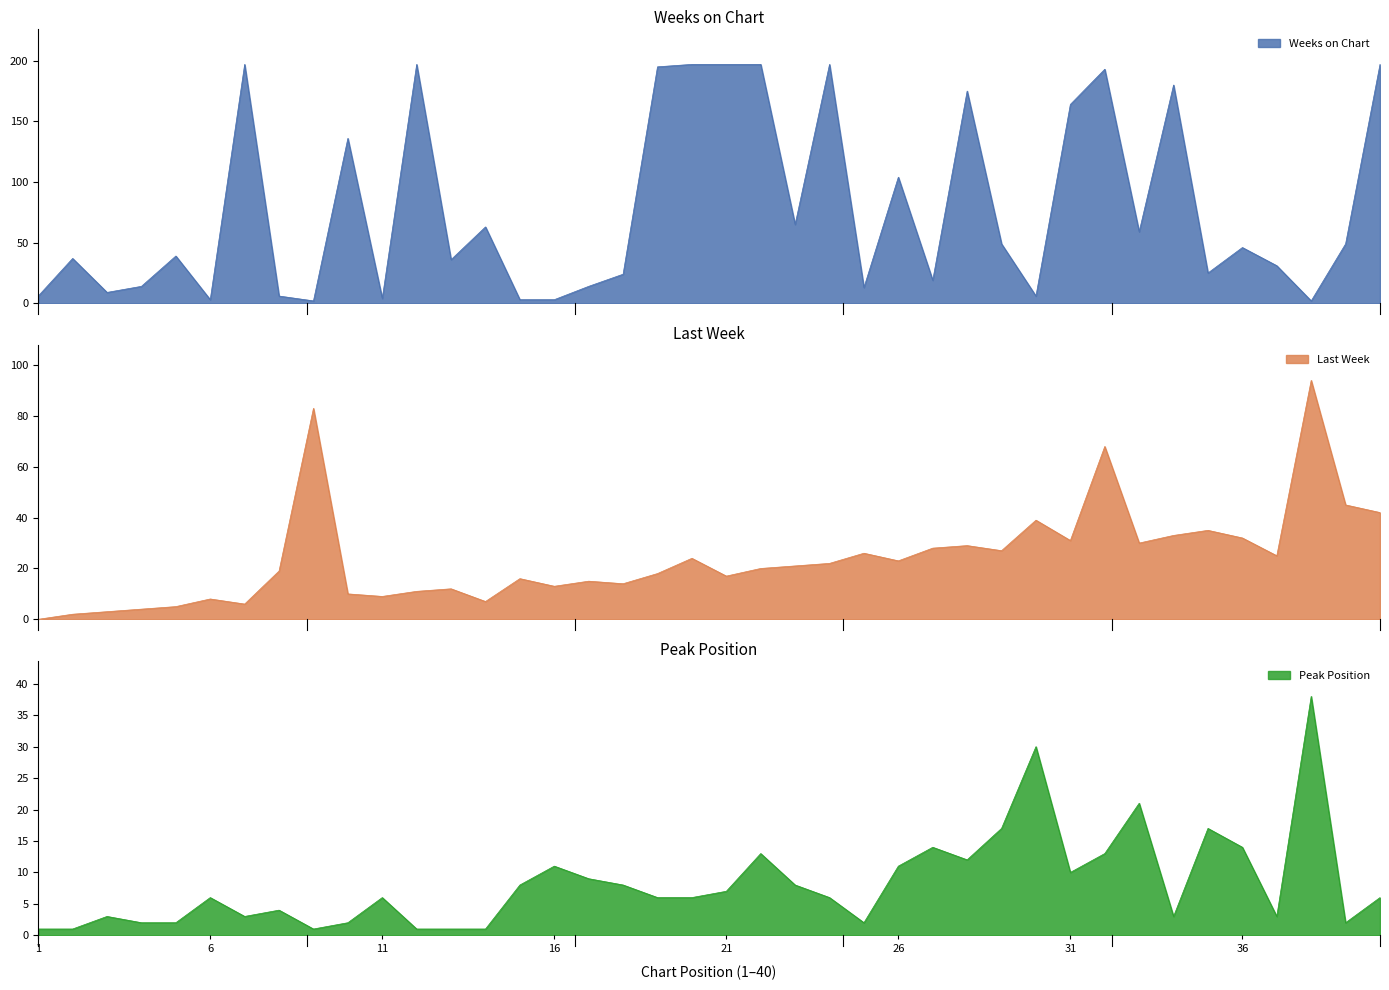

What is the difference between the maximum and minimum values in the Peak Position series?

37